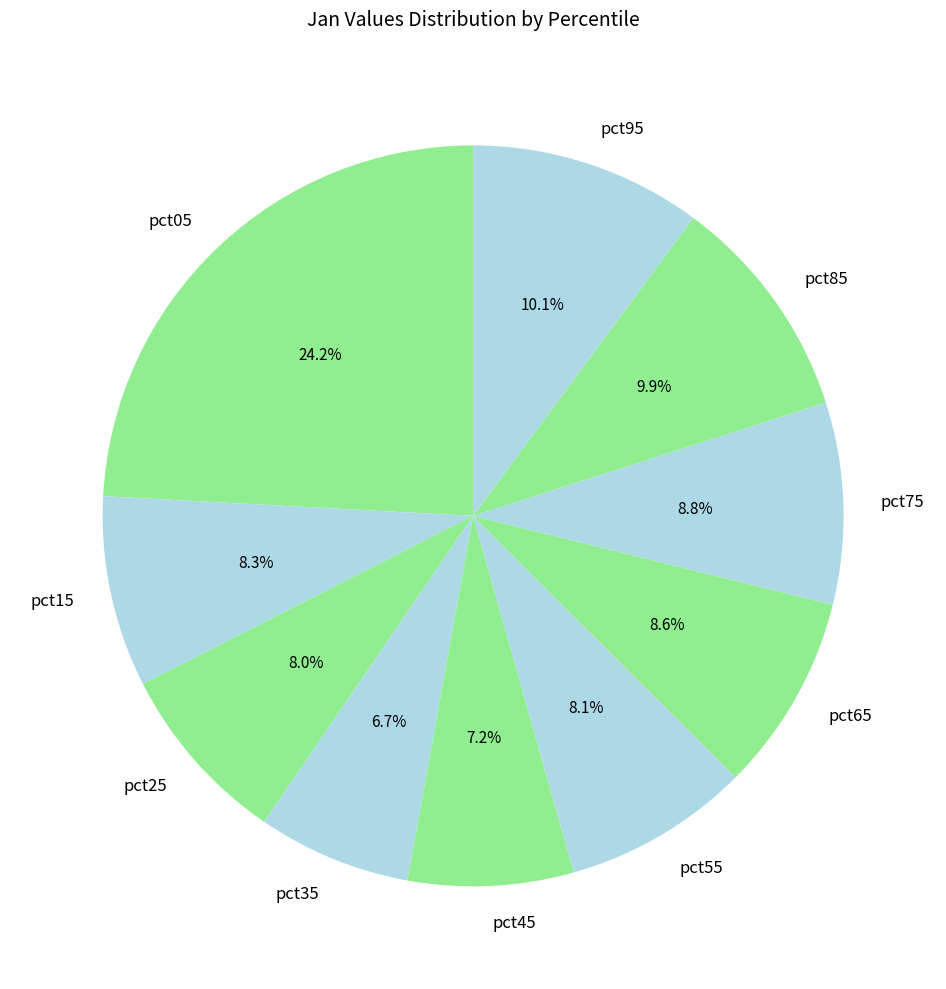

To the nearest percent, what percentage of the pie is pct65?

9%